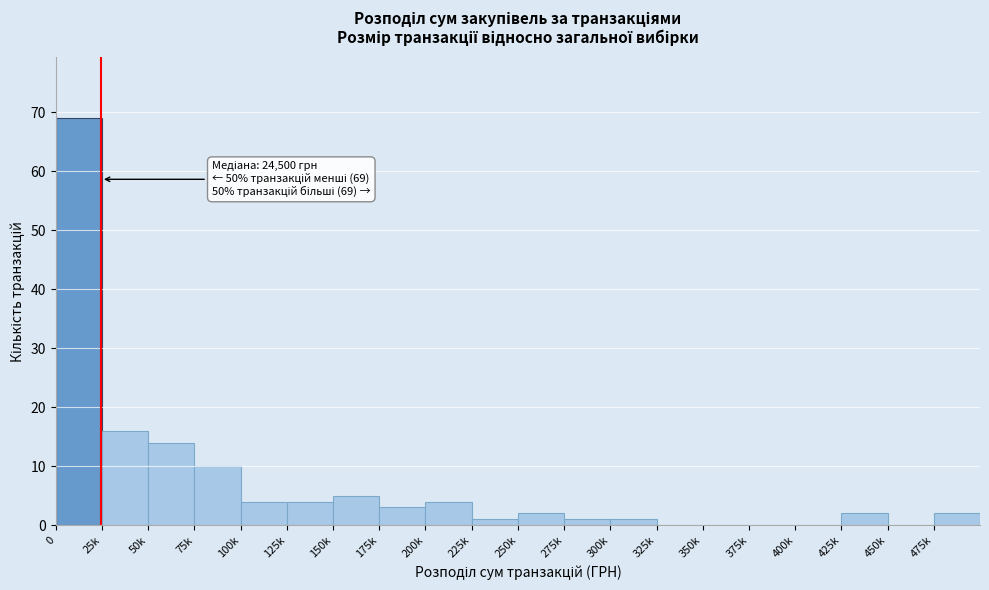

Reading right to left, extract all data points from this chart.

475k=2	450k=0	425k=2	400k=0	375k=0	350k=0	325k=0	300k=1	275k=1	250k=2	225k=1	200k=4	175k=3	150k=5	125k=4	100k=4	75k=10	50k=14	25k=16	0=69